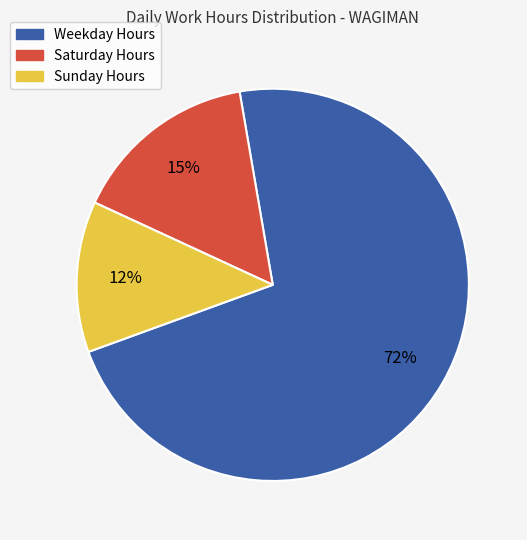

To the nearest percent, what is the average slice percentage?

33%